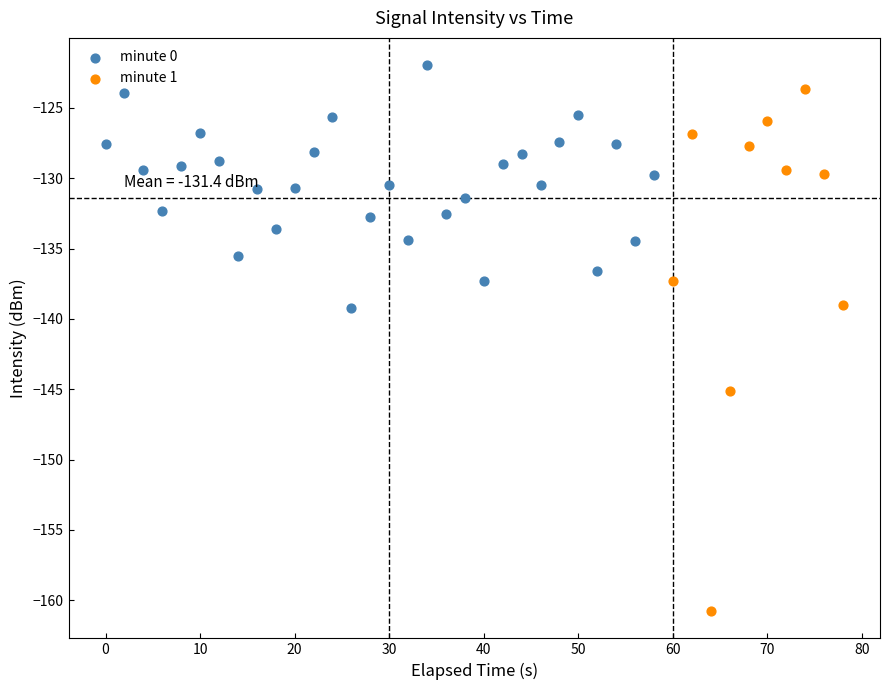

Which series reaches the maximum Y coordinate?

minute 0